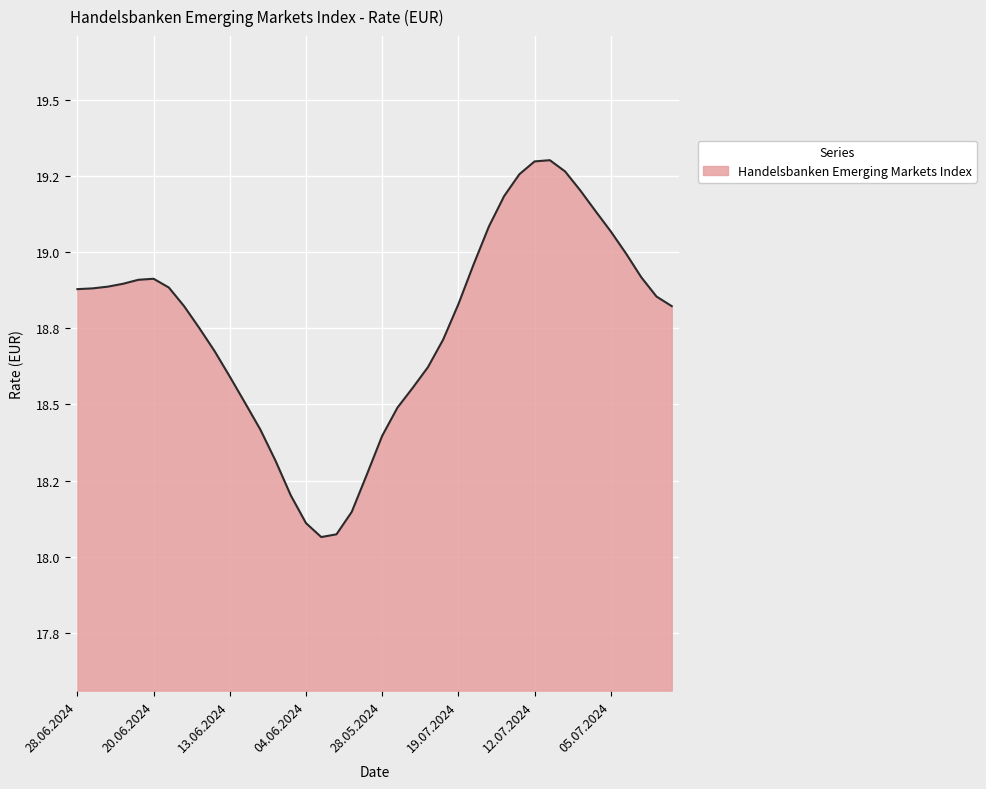

Does the chart have visible grid lines?

Yes